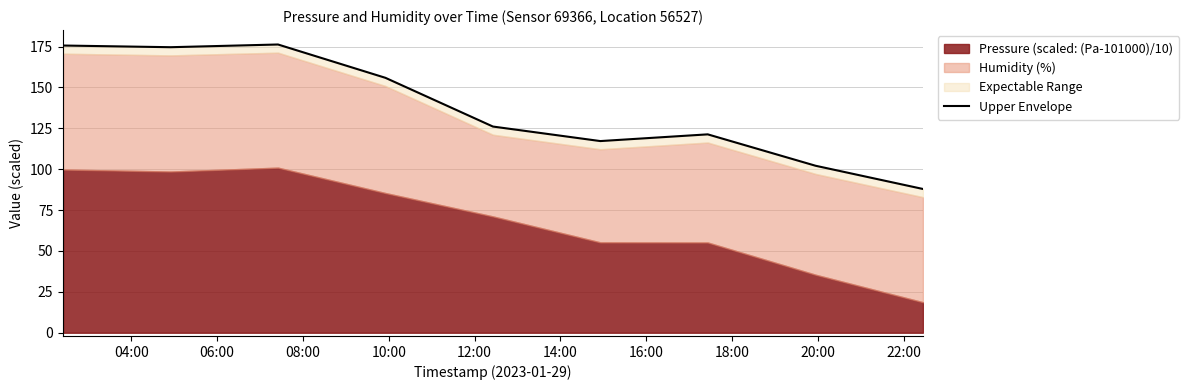

The chart shows a value of 188.6 at 14:00. True or false?

False